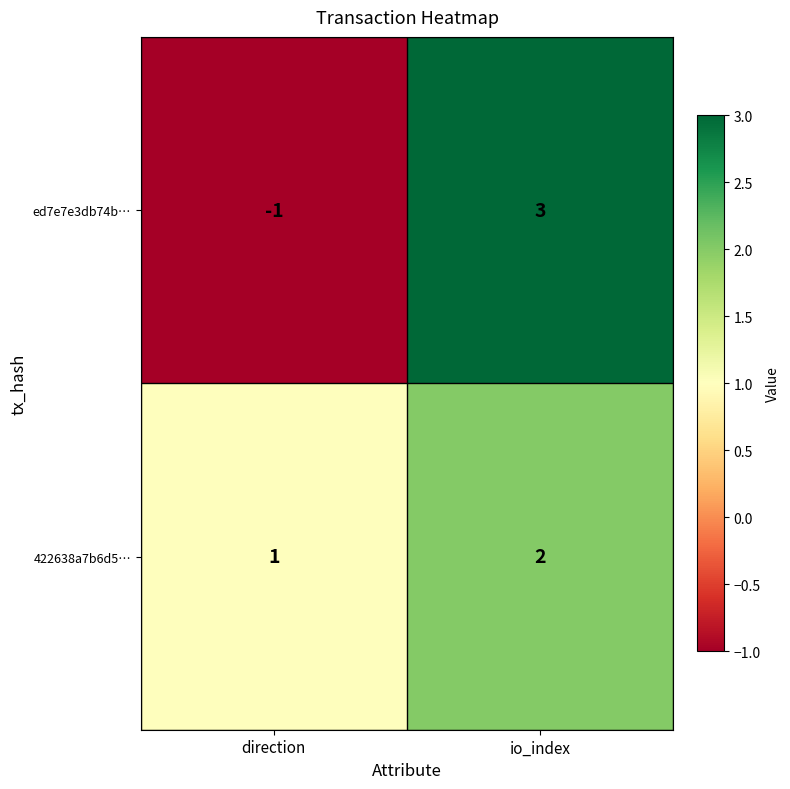

Reading left to right, transcribe all the data shown in this chart.

ed7e7e3db74b…: -1	3
422638a7b6d5…: 1	2